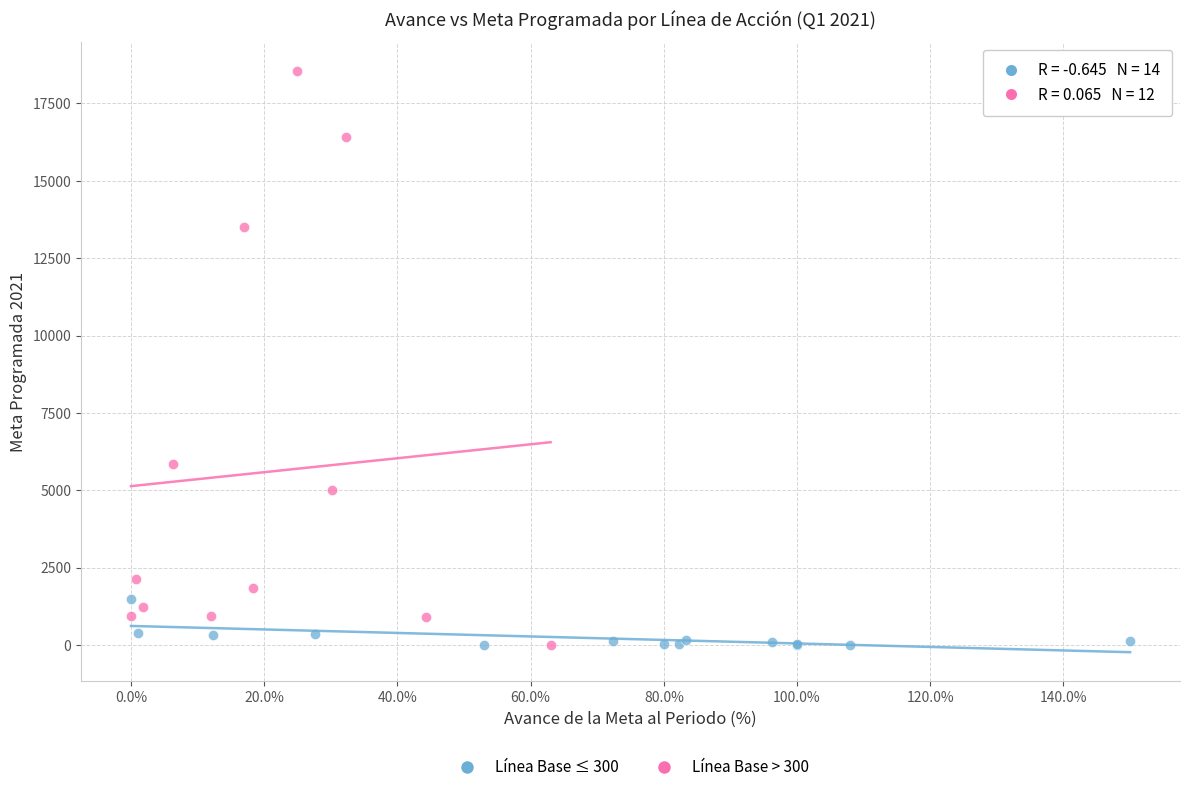

Which series has the largest Y range (max minus min)?

Línea Base > 300